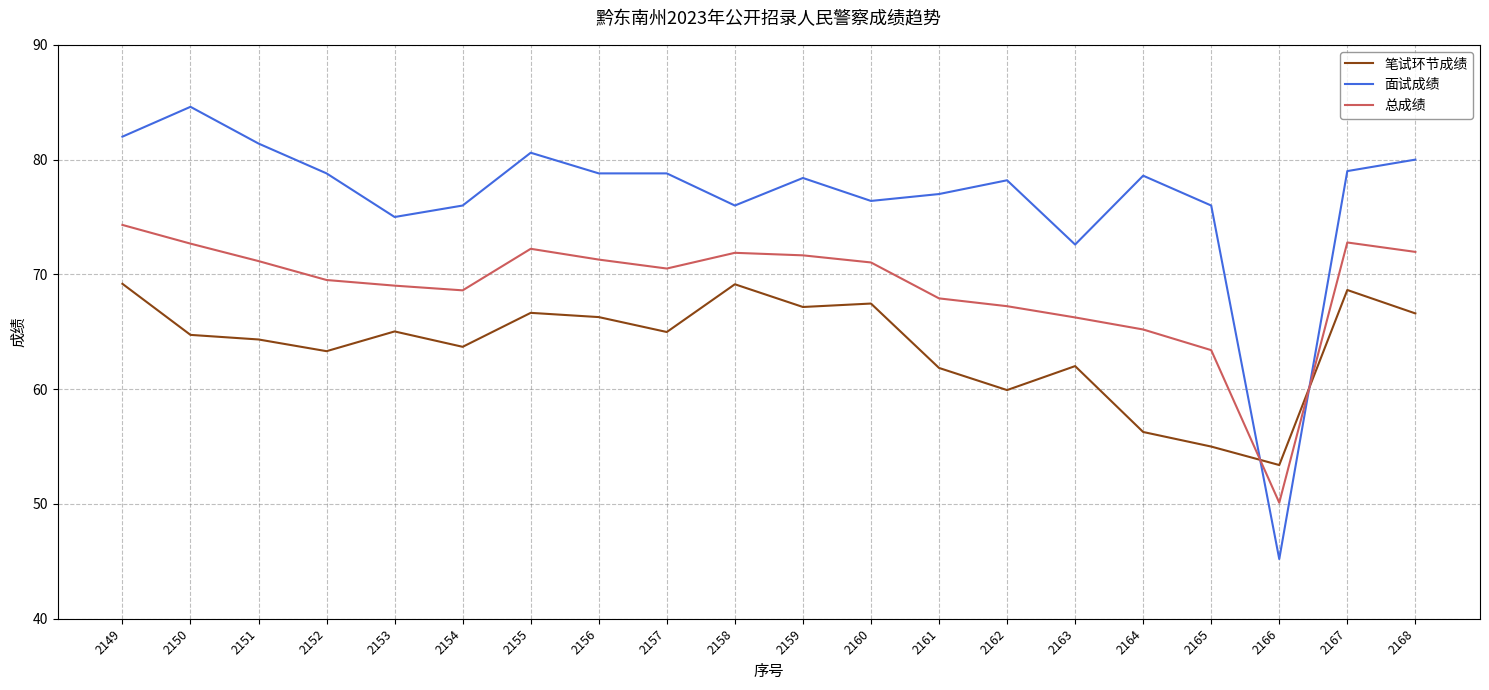

Is the value of 面试成绩 at 2152 greater than the value of 笔试环节成绩 at 2159?

Yes